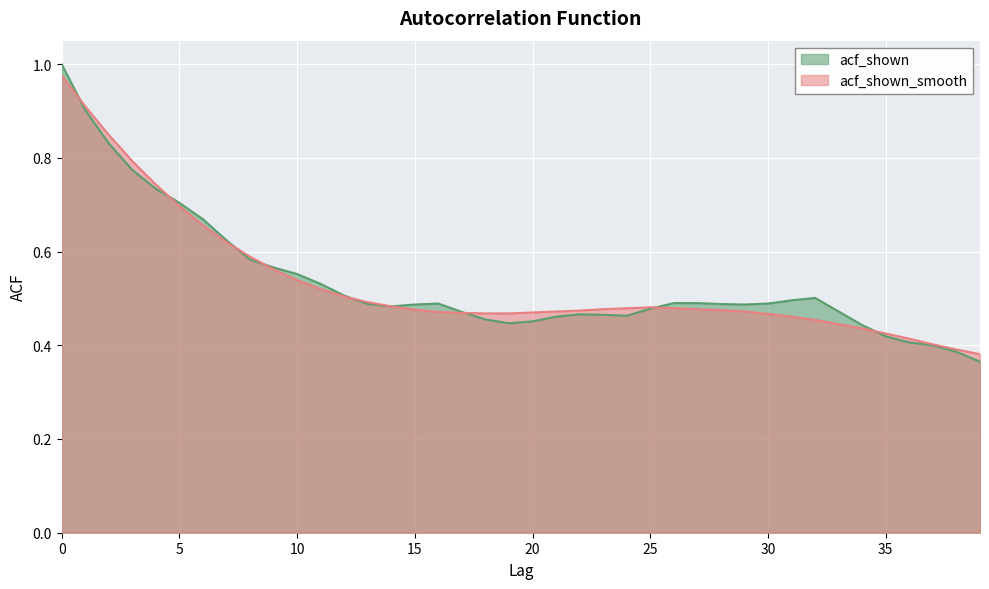

List the series in order of their peak value, lowest first.

acf_shown_smooth, acf_shown